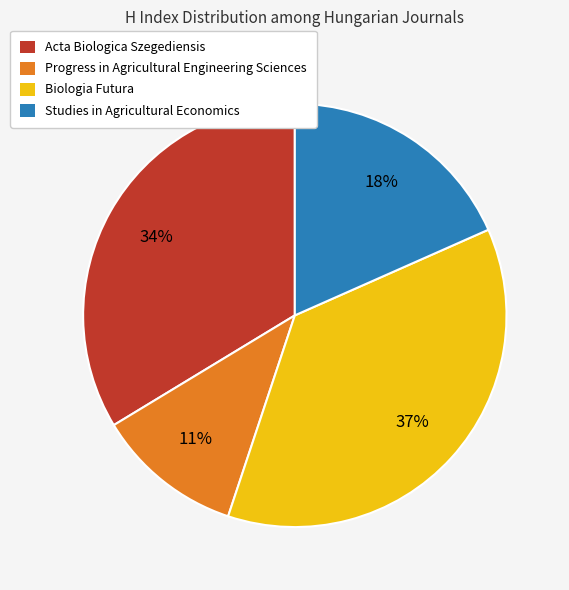

To the nearest percent, what percentage of the pie is Biologia Futura?

37%